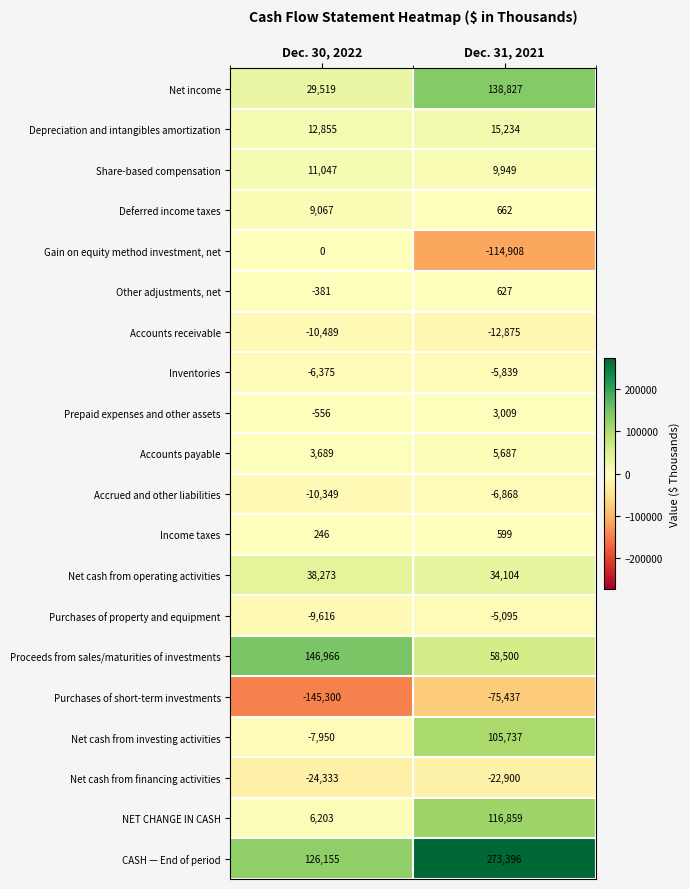

What is the difference between the Accounts payable values at Dec. 31, 2021 and Dec. 30, 2022?

1998